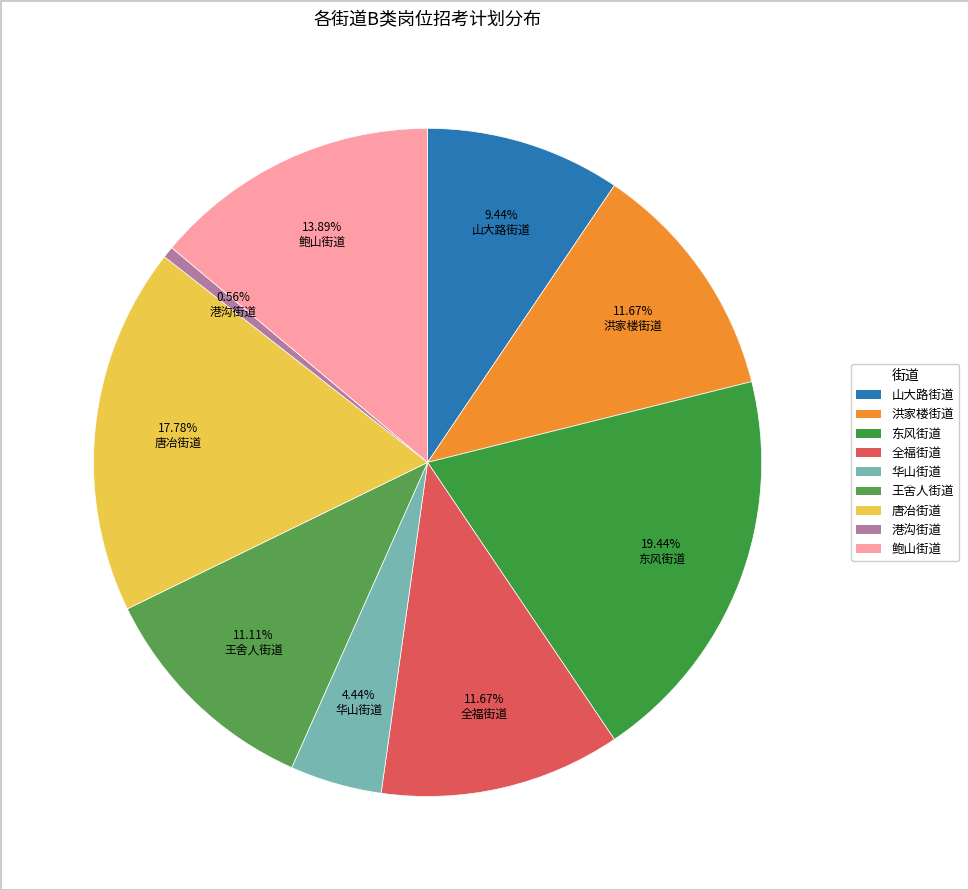

Is there any slice that represents more than half of the pie?

No